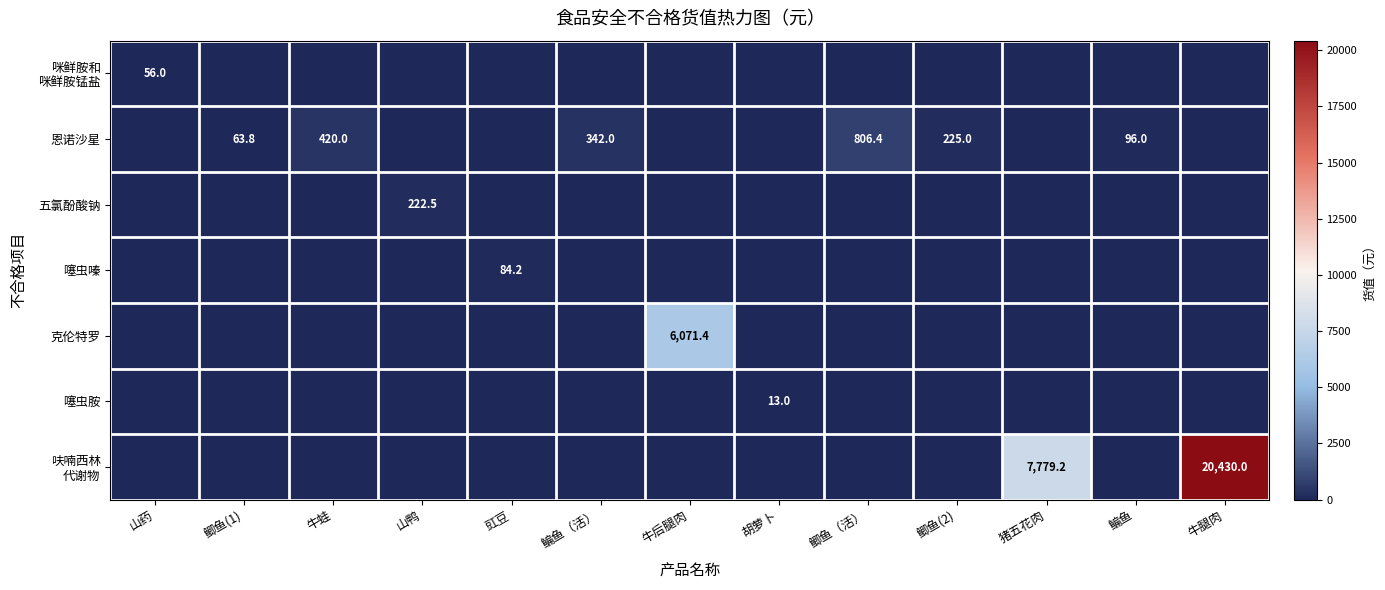

What is the total value across all series at 鲫鱼(2)?

225.0